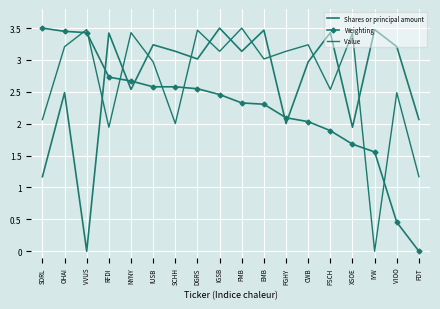

Which series has the largest total across all categories?

Shares or principal amount